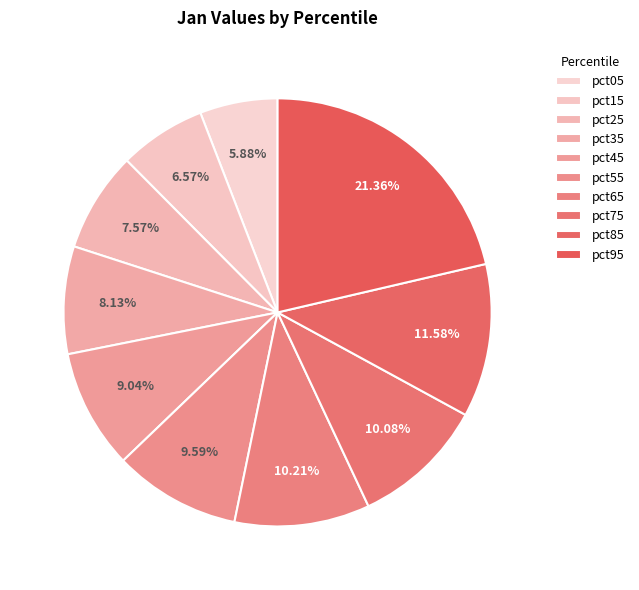

What percentage is the pct35 slice, to the nearest percent?

8%